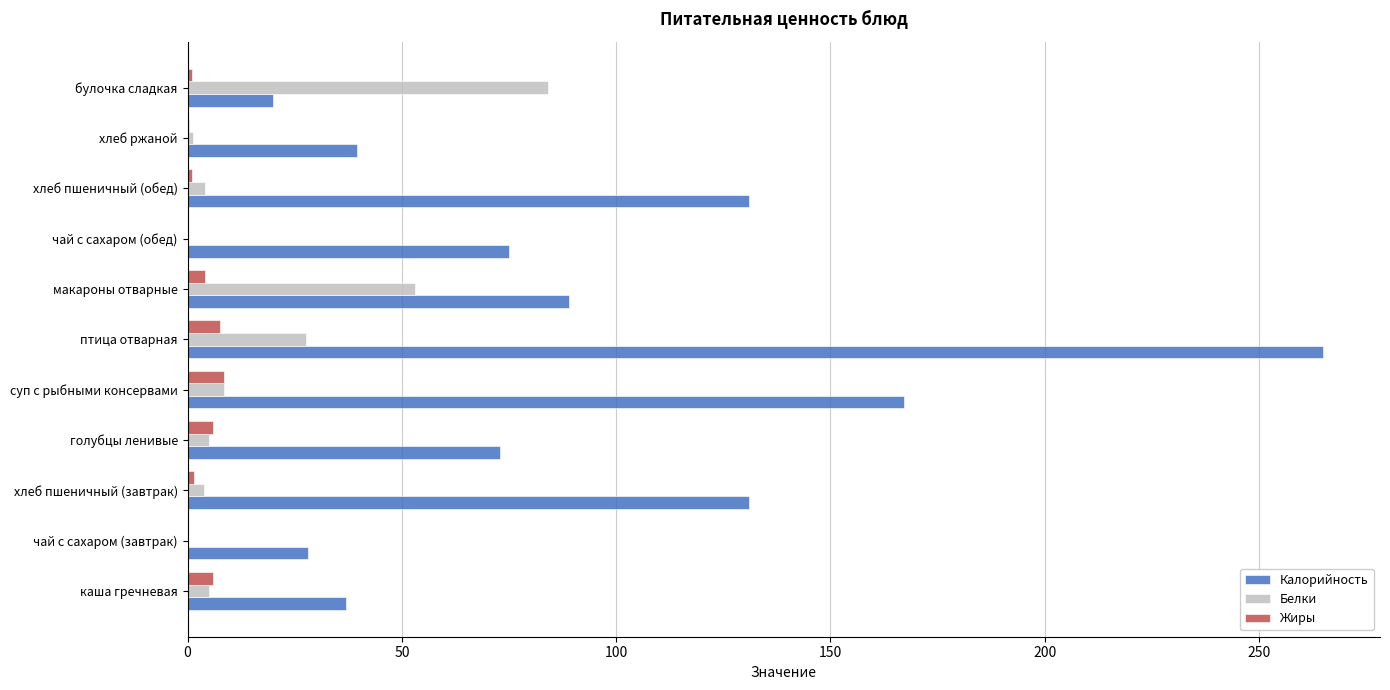

What is the greatest value displayed?

265.0